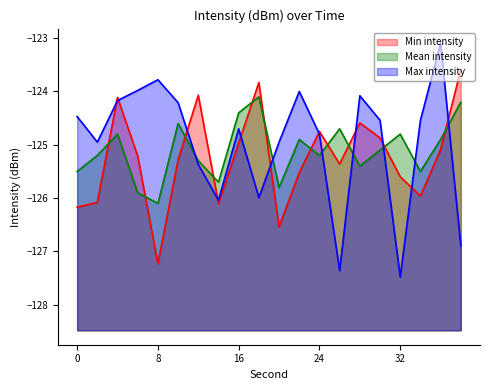

What is the difference between the second highest and second lowest values in the Max intensity series?

3.6